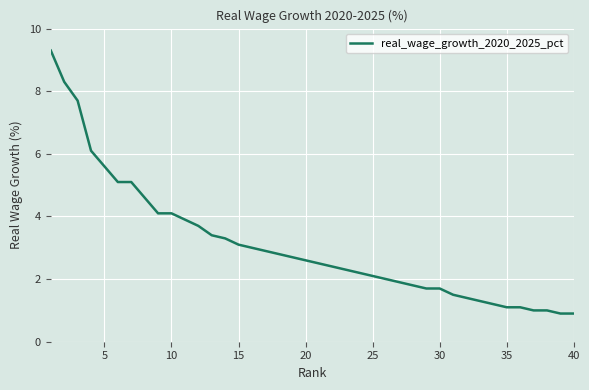

What is the average value?

3.1